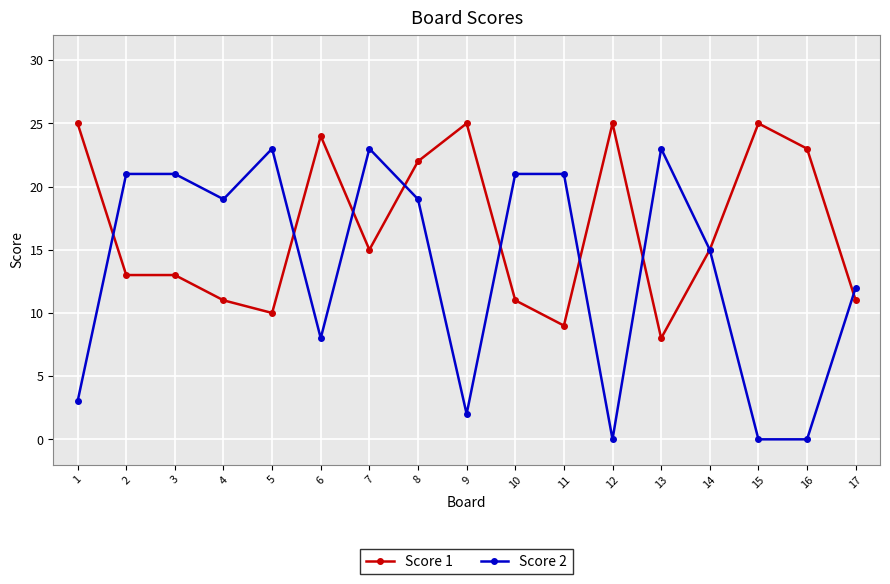

After their last crossing, which series has the higher values: Score 1 or Score 2?

Score 2